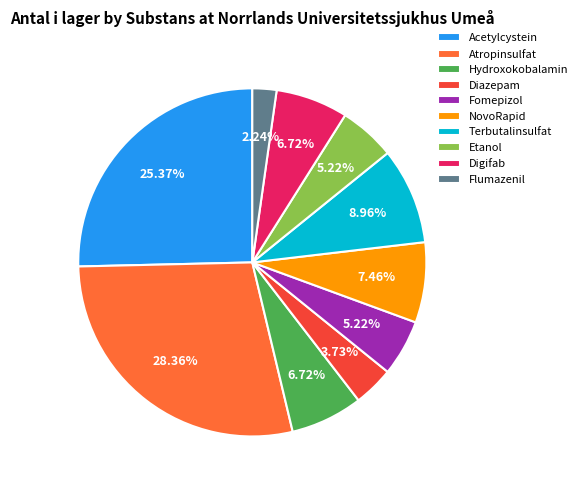

Which category has the biggest portion of the pie?

Atropinsulfat